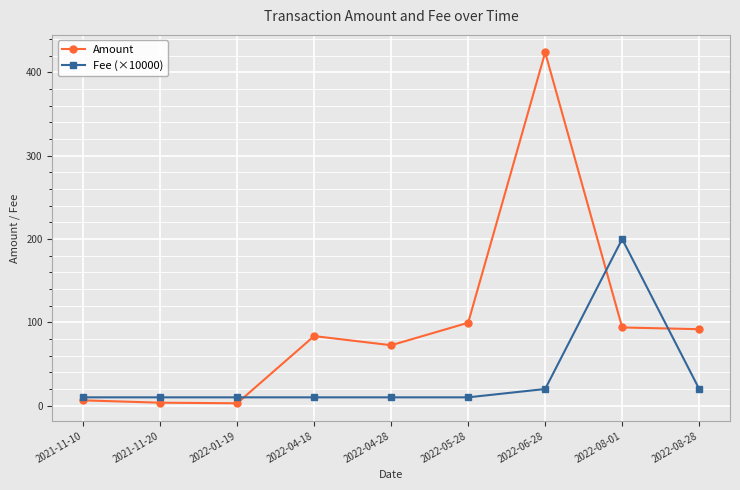

Which series ends up on top after the final intersection of Fee (×10000) and Amount?

Amount